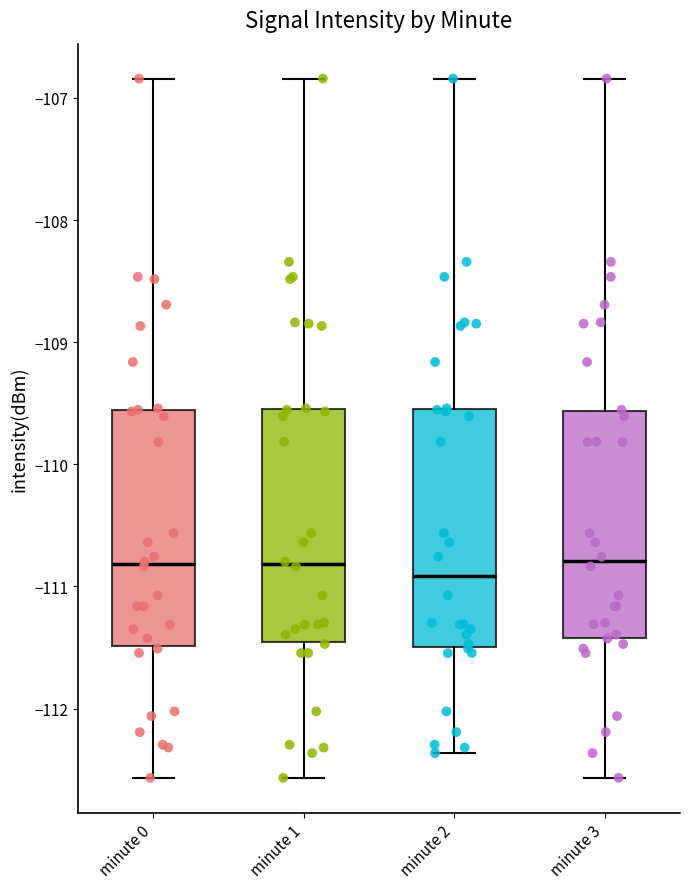

Reading left to right, transcribe this box plot: for each box, give where its median line is, the range the box spans, and where its two whiskers end, as read against the y-axis. The values are not printed on the chart, so give them approximately, as read against the axis.

minute 0: median -110.8, box -111.5 to -109.6, whiskers -112.6 to -106.8
minute 1: median -110.8, box -111.5 to -109.5, whiskers -112.6 to -106.8
minute 2: median -110.9, box -111.5 to -109.5, whiskers -112.4 to -106.8
minute 3: median -110.8, box -111.4 to -109.6, whiskers -112.6 to -106.8